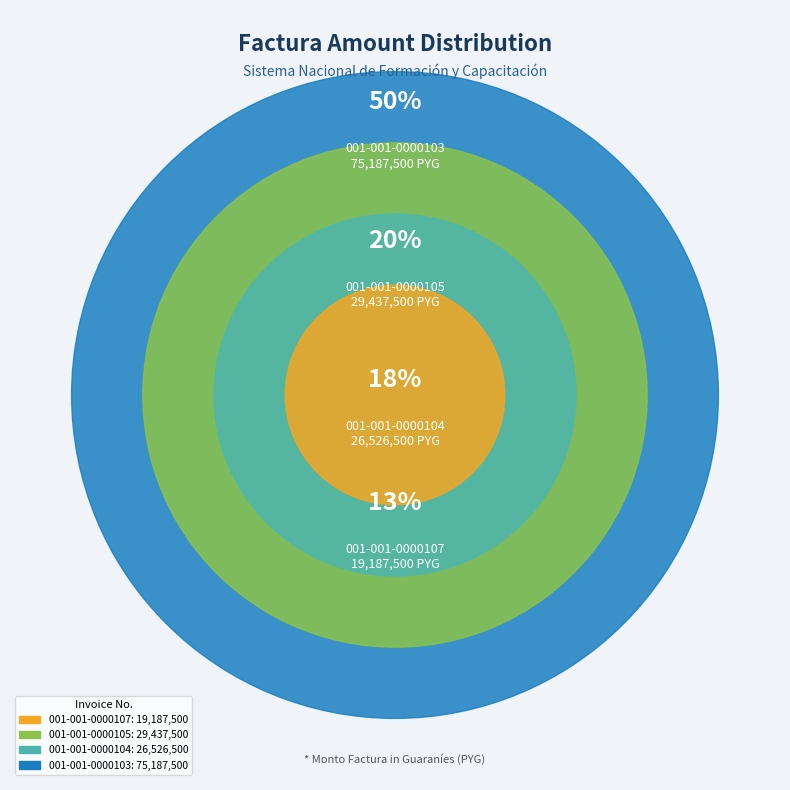

Is it true that 001-001-0000105 is 20% of the pie?

True